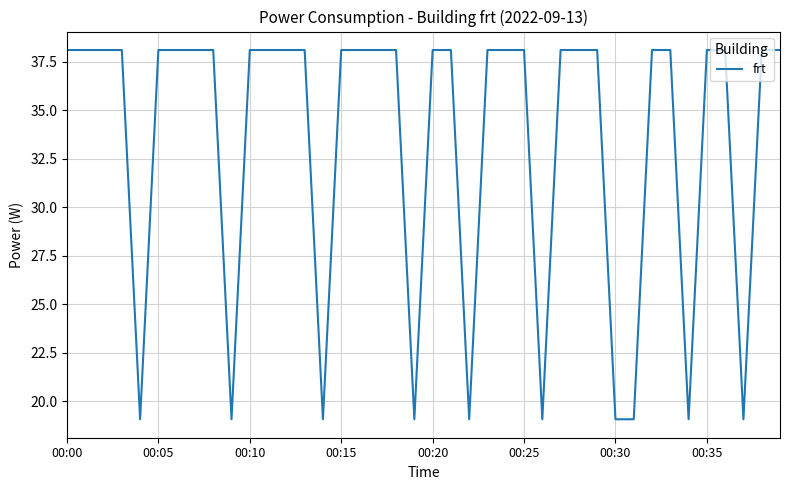

What is the minimum value shown in the chart?

19.1